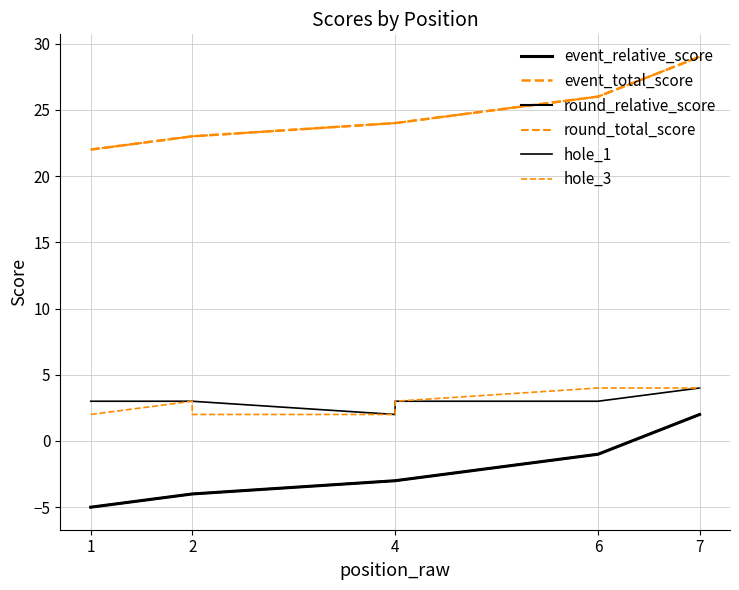

Which category has the lowest value in the round_total_score series?

1